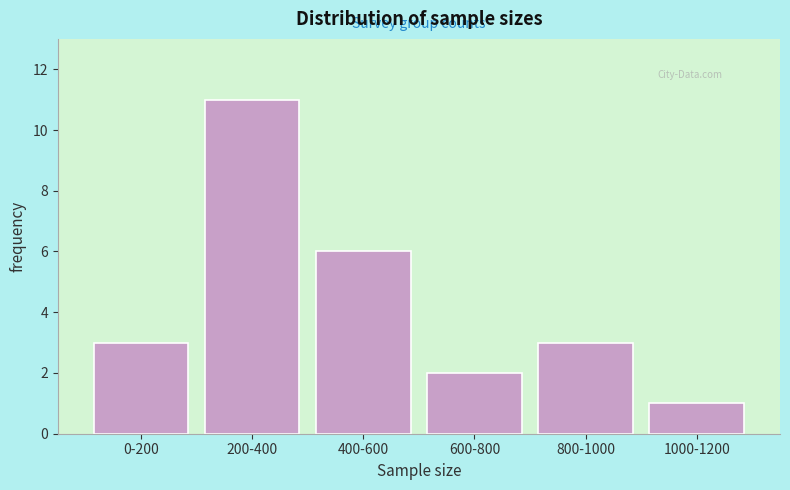

Reading left to right, extract all data points from this chart.

0-200=3	200-400=11	400-600=6	600-800=2	800-1000=3	1000-1200=1